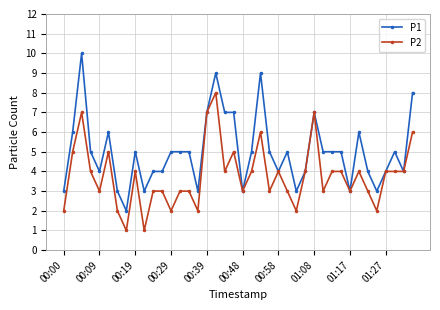

Which series has the largest total across all categories?

P1